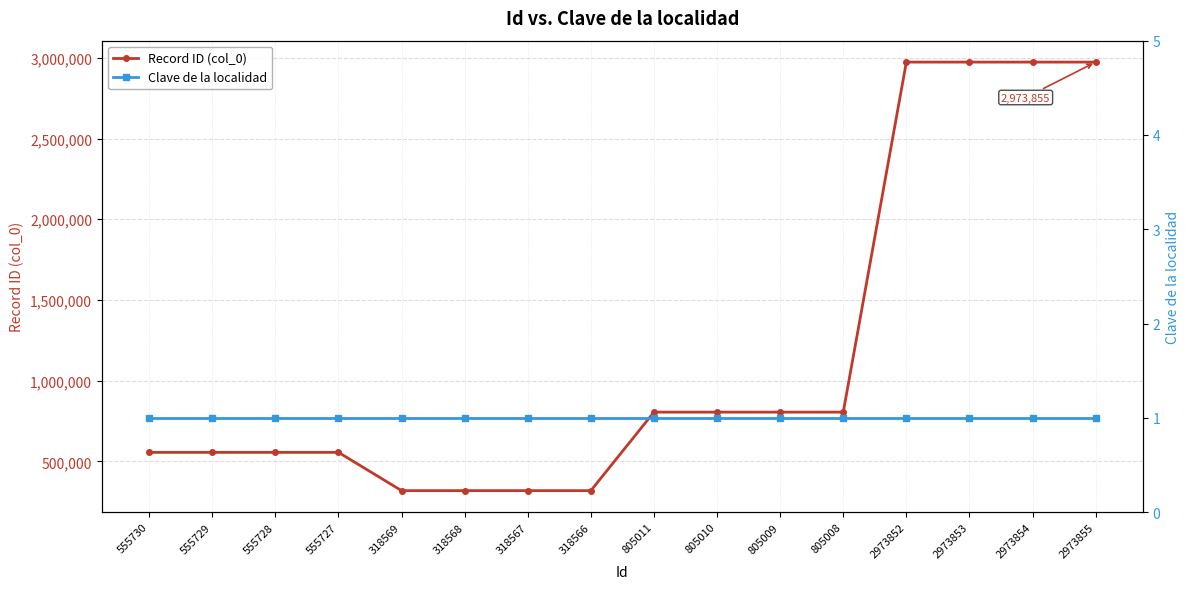

What is the sum of all Record ID (col_0) values?

18612636